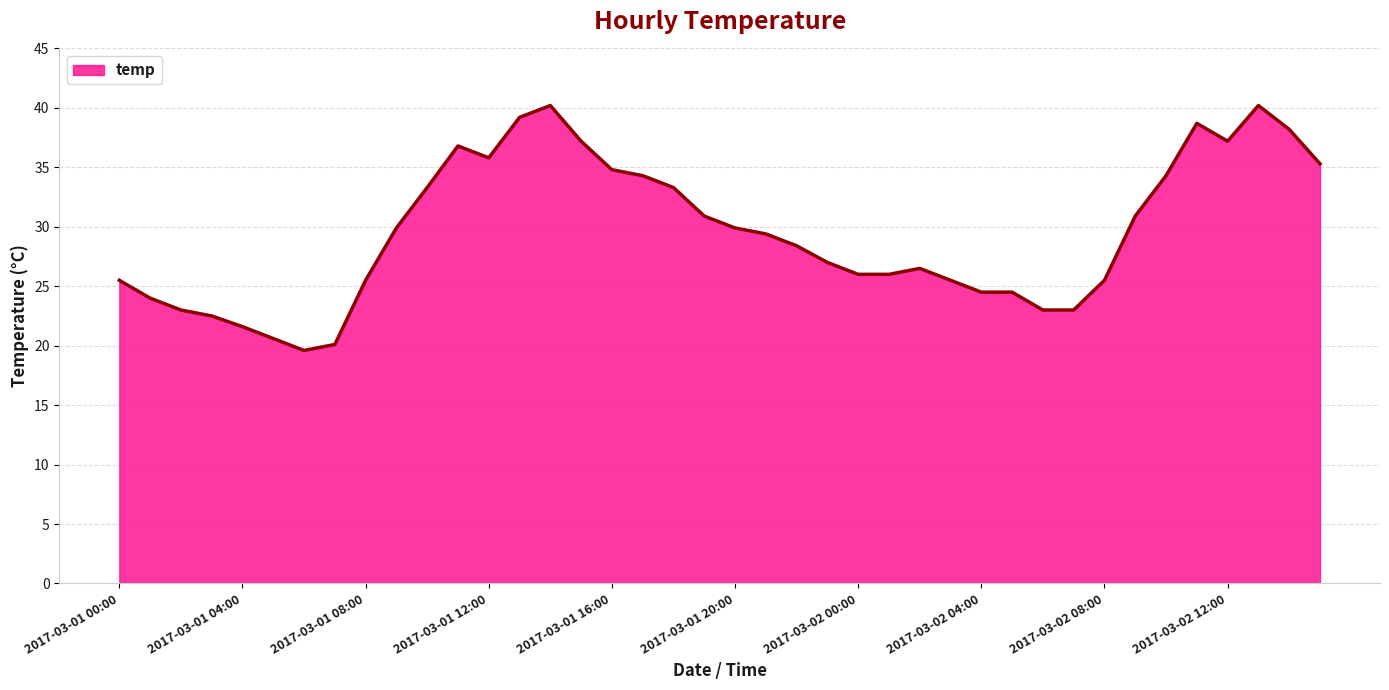

What is the difference between the maximum and minimum values?

20.6